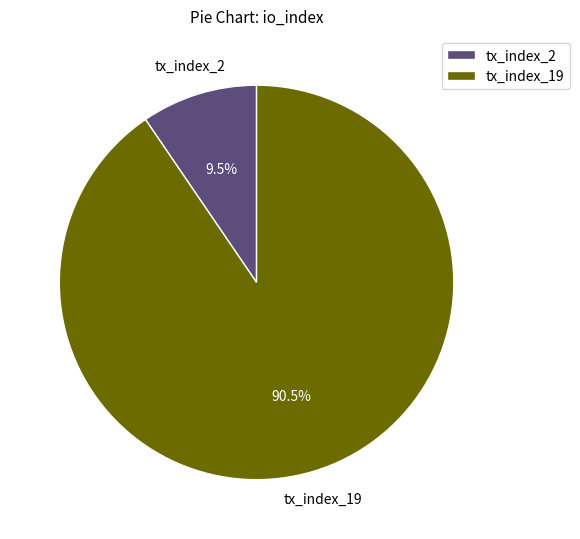

Which has a higher value, tx_index_19 or tx_index_2?

tx_index_19